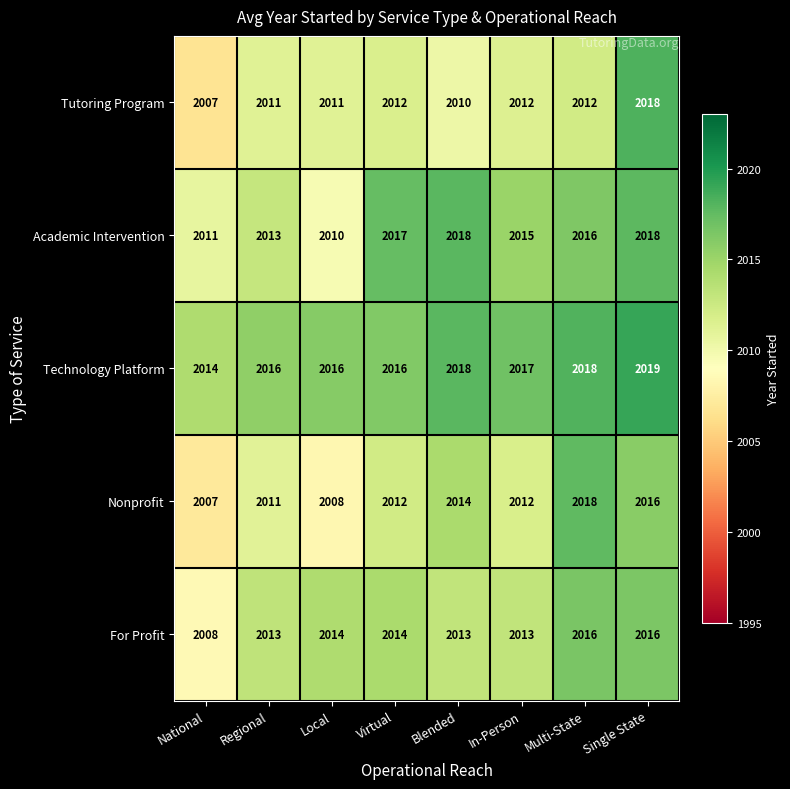

True or false: Technology Platform has a value of 1351 at Multi-State.

False